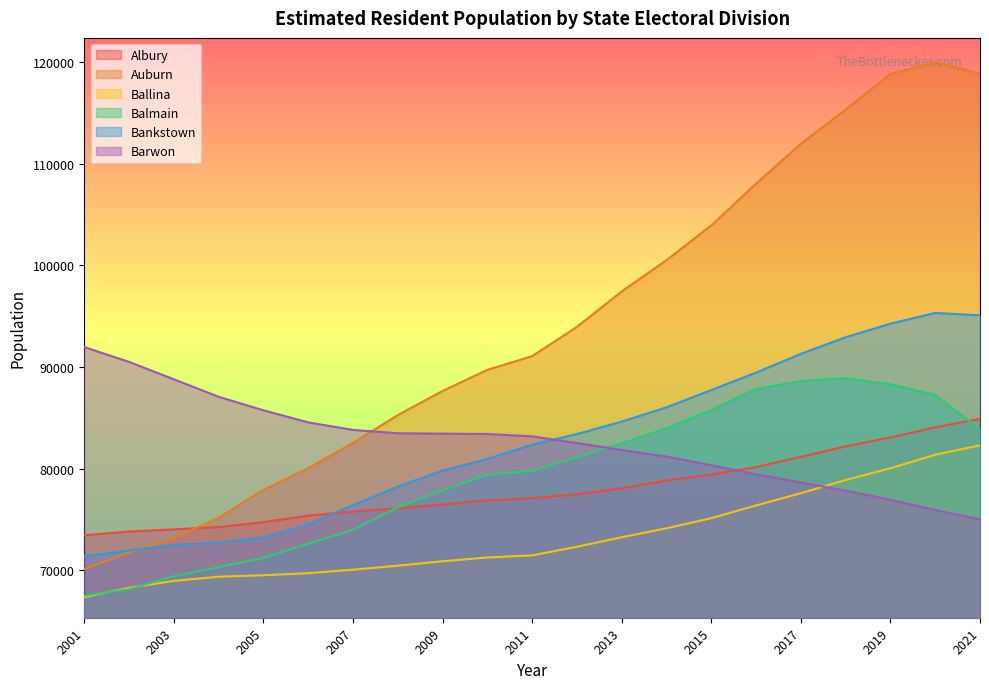

Does the chart display data point markers on the line(s)?

No